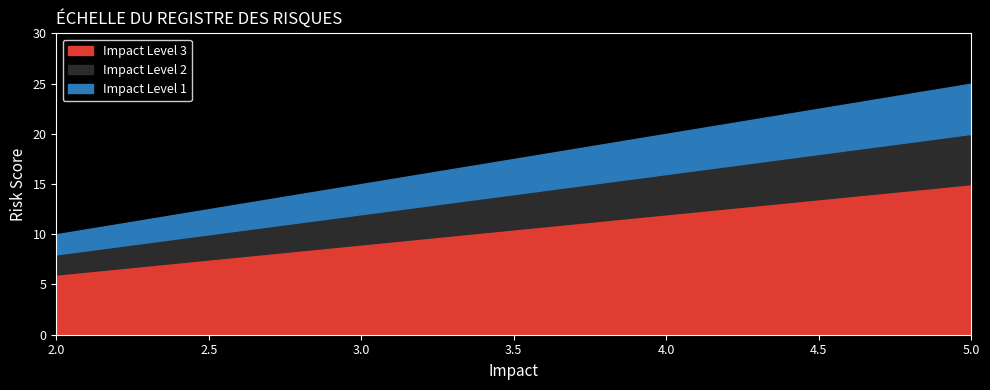

The value of Impact Level 1 at 3 is 5. True or false?

False